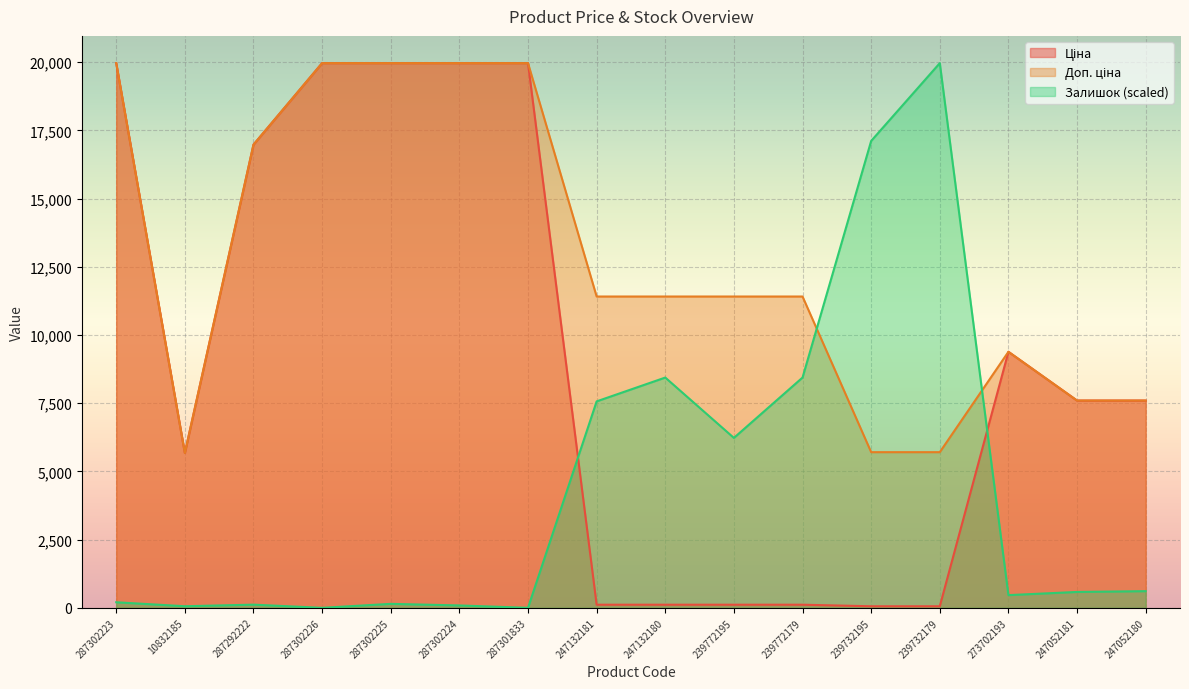

At which category is the sum across all series the highest?

287302223